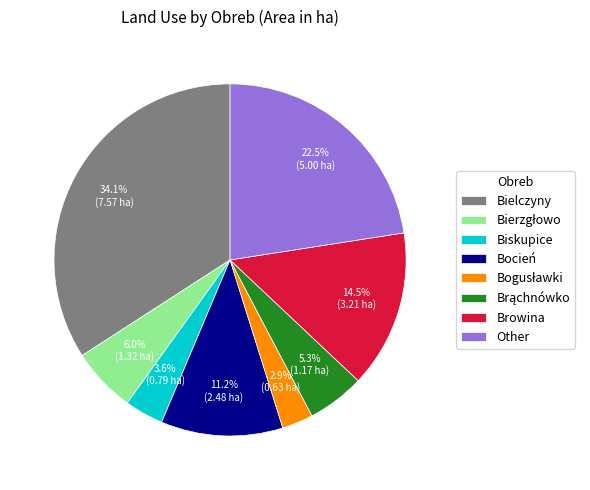

Count the number of slices in the pie.

8